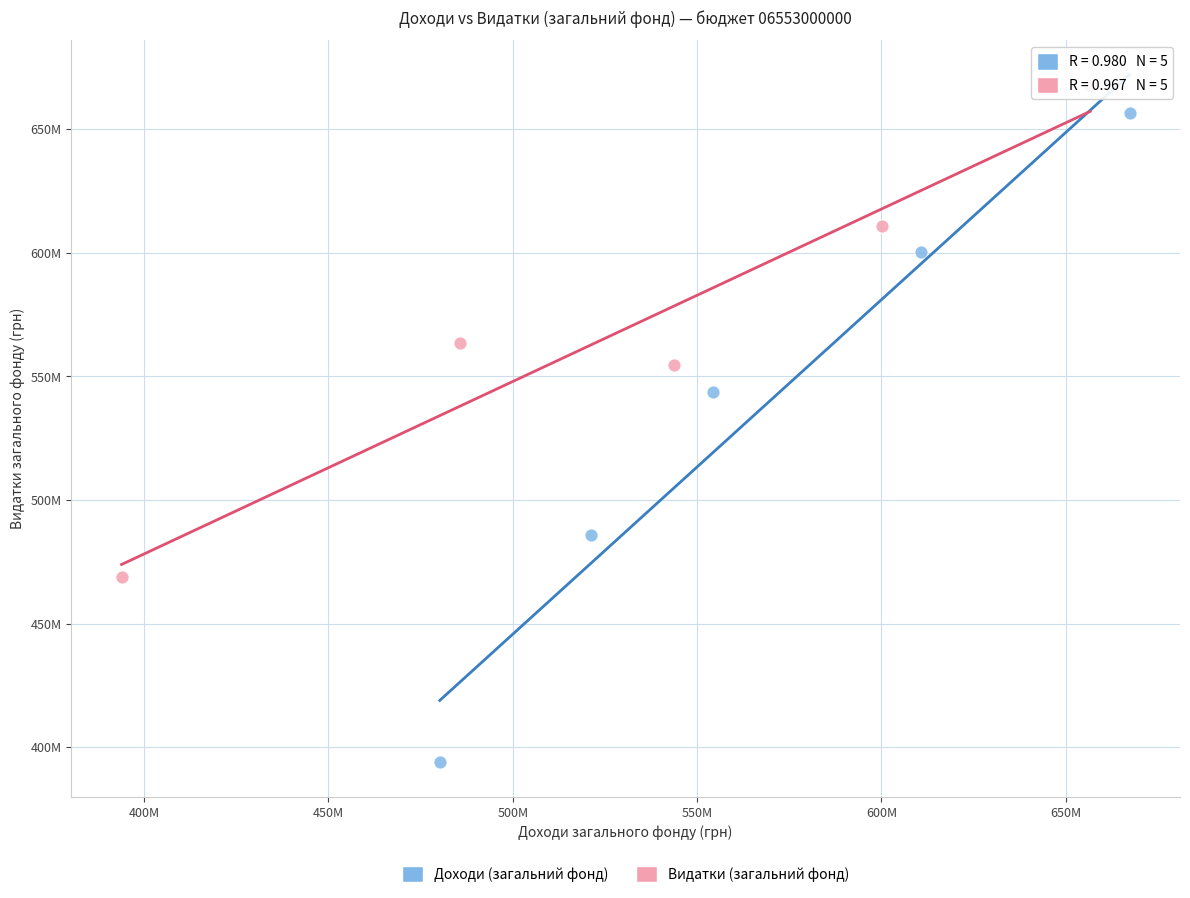

What are all the series names shown in the legend?

Доходи (загальний фонд), Видатки (загальний фонд)